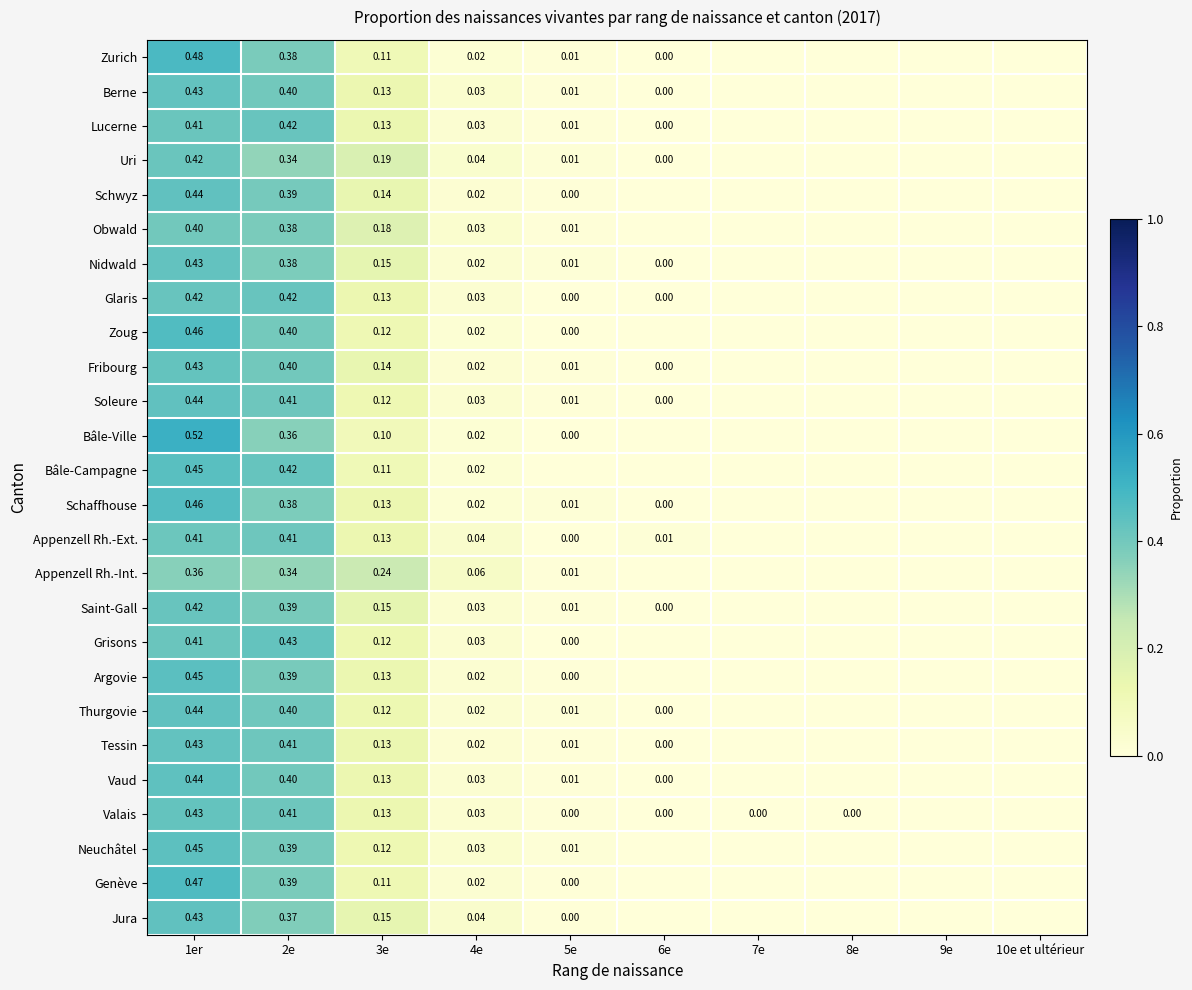

How many data points does each series have?

10